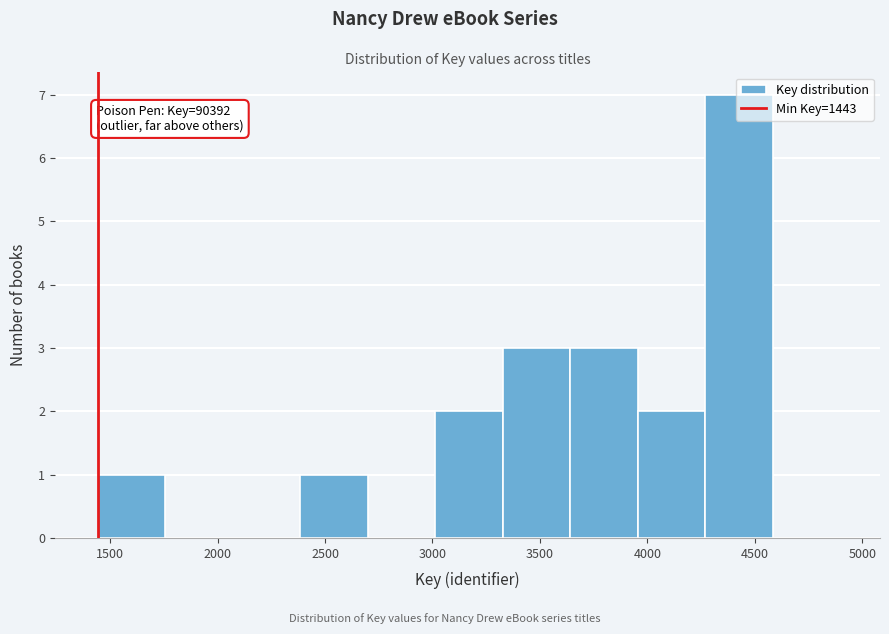

Over which range of the x-axis is the bar tallest?

4250 to 4600